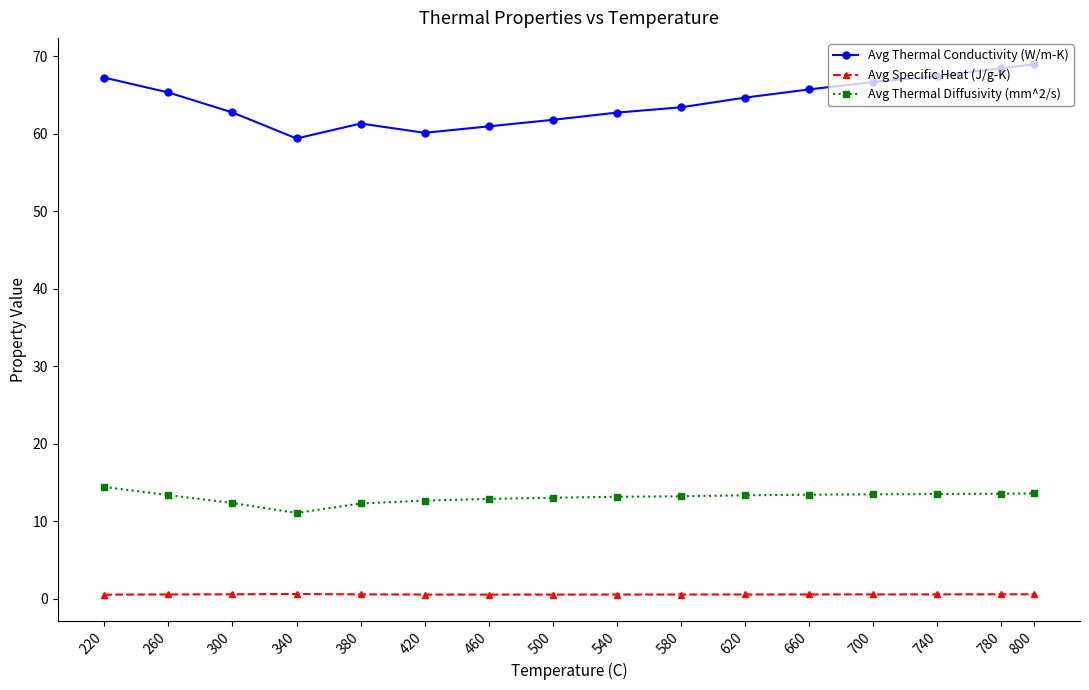

Read the Avg Thermal Conductivity (W/m-K) value at 420.

60.1